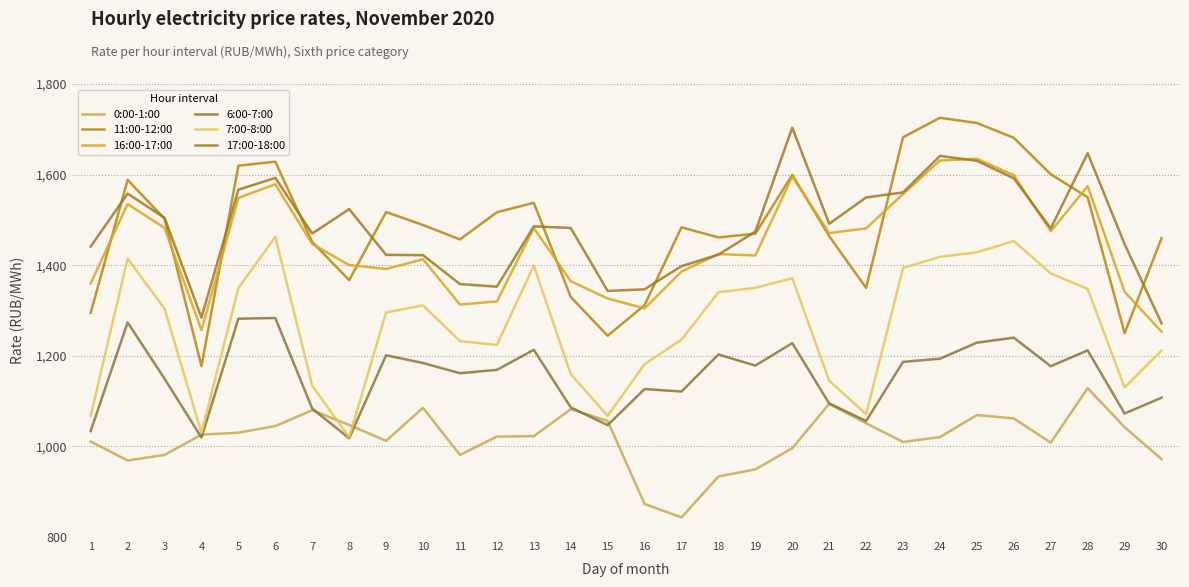

What are all the series names shown in the legend?

0:00-1:00, 11:00-12:00, 16:00-17:00, 6:00-7:00, 7:00-8:00, 17:00-18:00